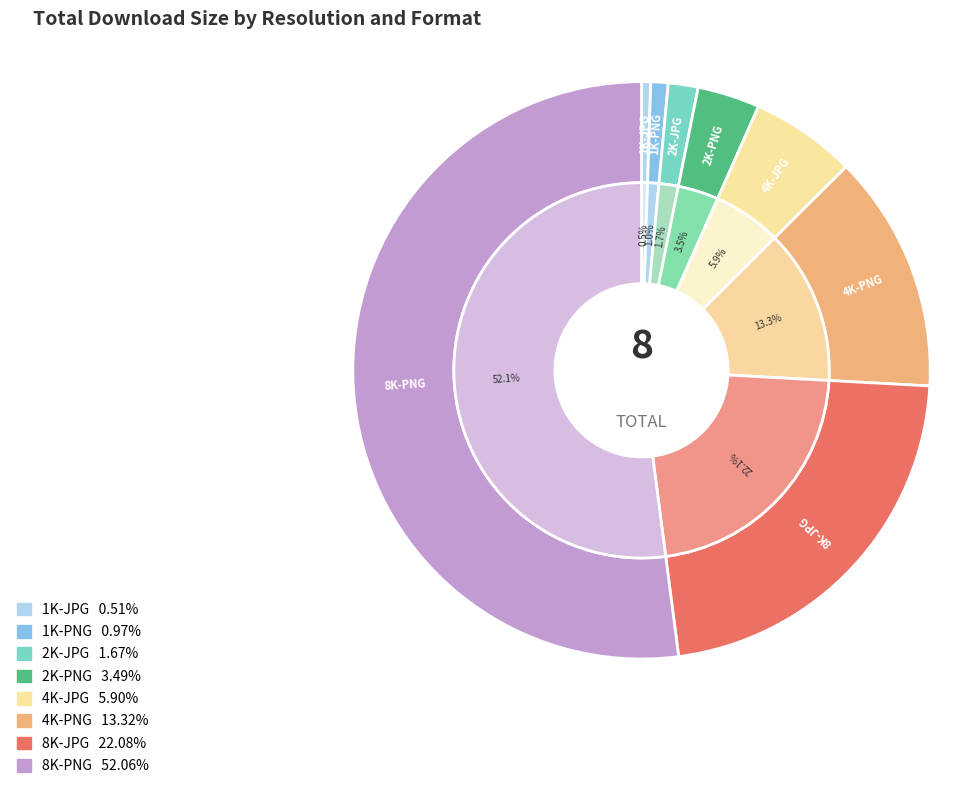

Between 8K-JPG and 8K-PNG, which is larger?

8K-PNG